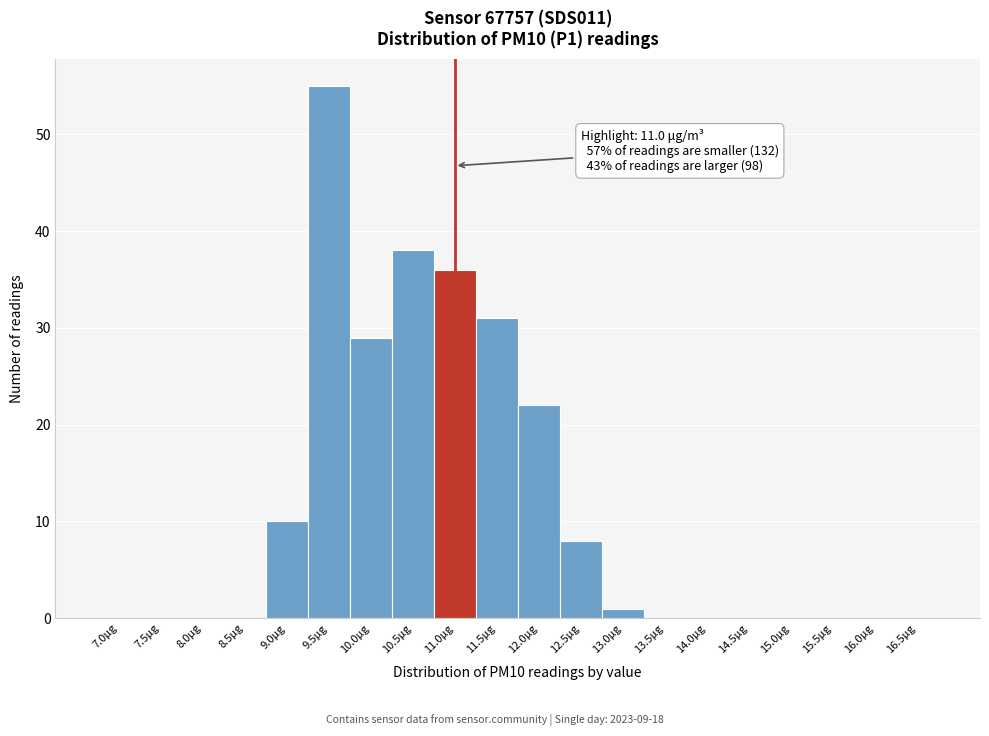

Reading left to right, transcribe all the data shown in this chart.

7.0μg=0	7.5μg=0	8.0μg=0	8.5μg=0	9.0μg=10	9.5μg=55	10.0μg=29	10.5μg=38	11.0μg=36	11.5μg=31	12.0μg=22	12.5μg=8	13.0μg=1	13.5μg=0	14.0μg=0	14.5μg=0	15.0μg=0	15.5μg=0	16.0μg=0	16.5μg=0